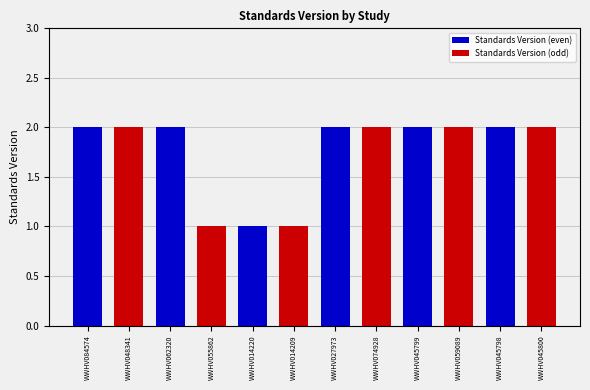

At which category does the chart reach its minimum across all series?

WWHV055862